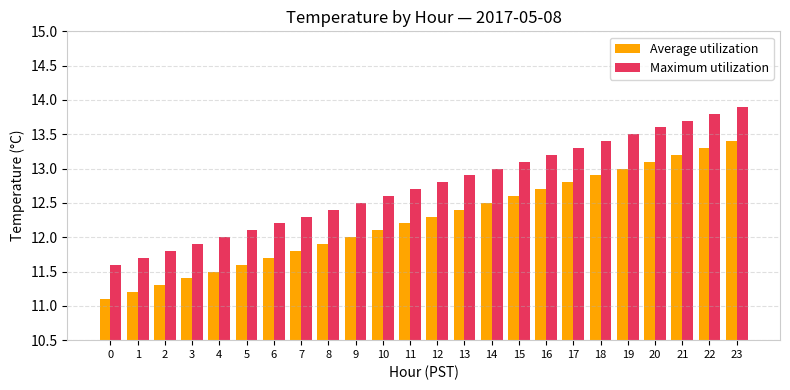

What is the difference between the highest and lowest values at 9?

0.5